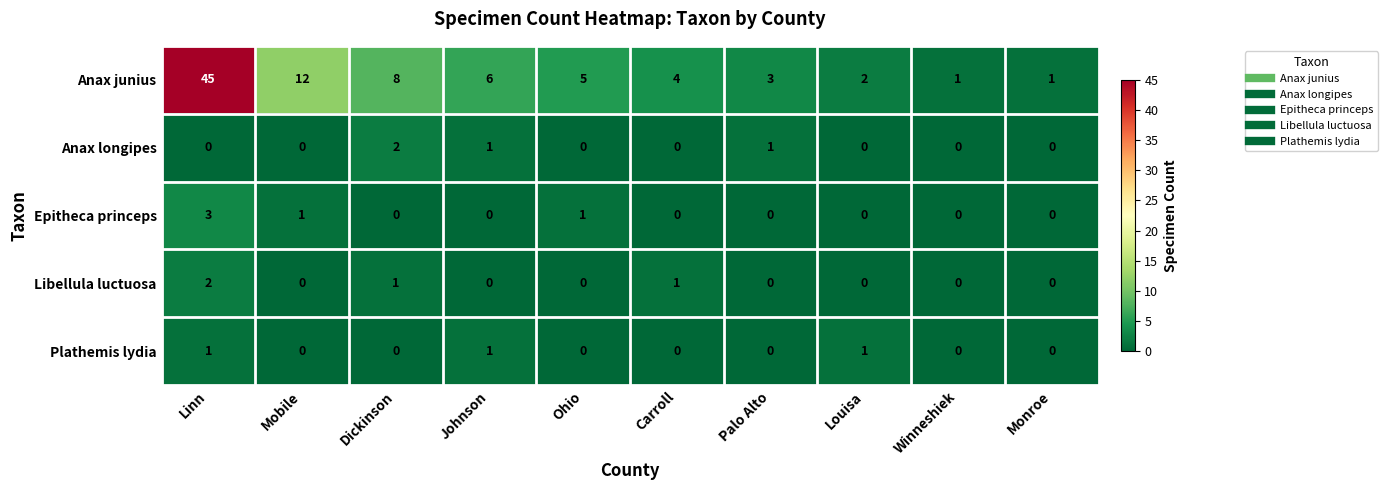

What is the maximum value for Epitheca princeps?

3